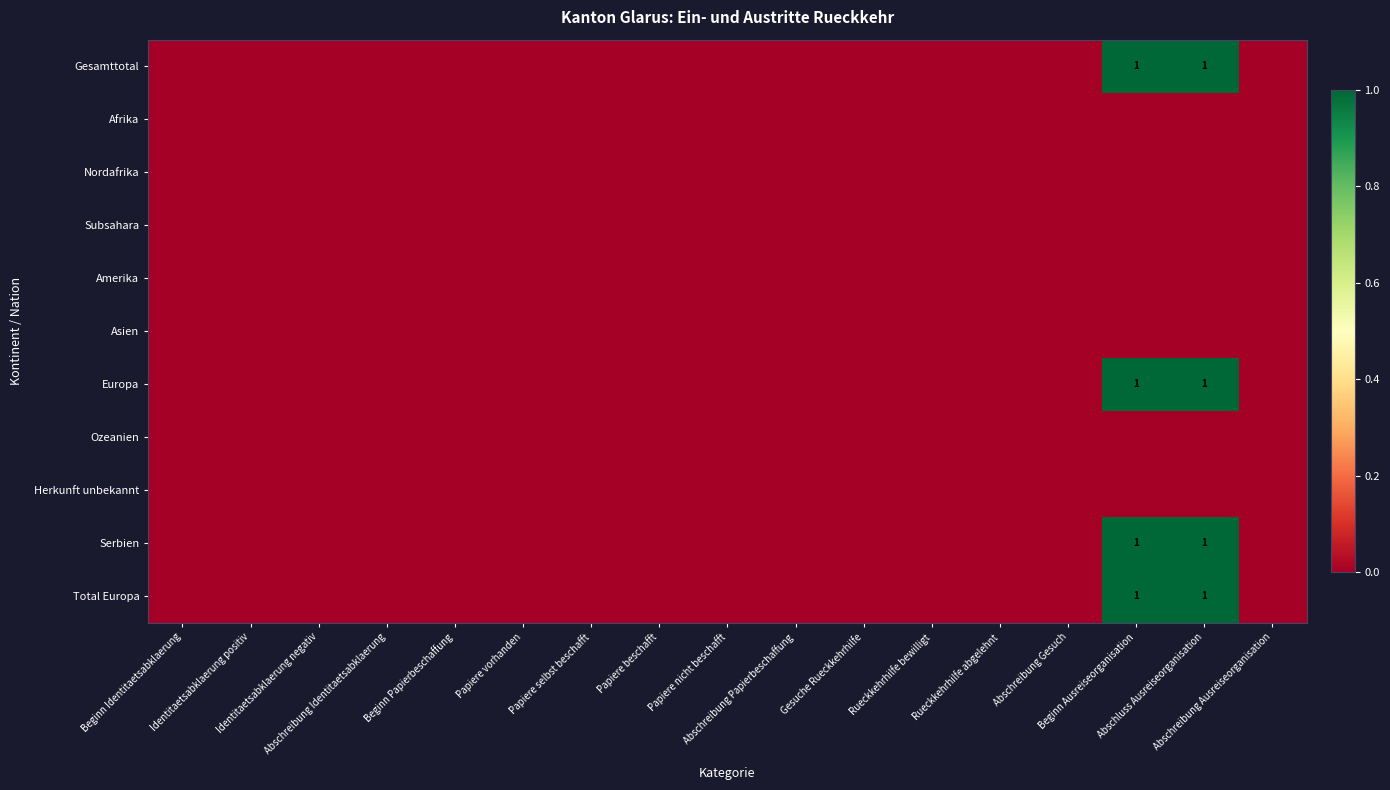

Rank the series at Papiere vorhanden from highest to lowest value.

Gesamttotal, Afrika, Nordafrika, Subsahara, Amerika, Asien, Europa, Ozeanien, Herkunft unbekannt, Serbien, Total Europa